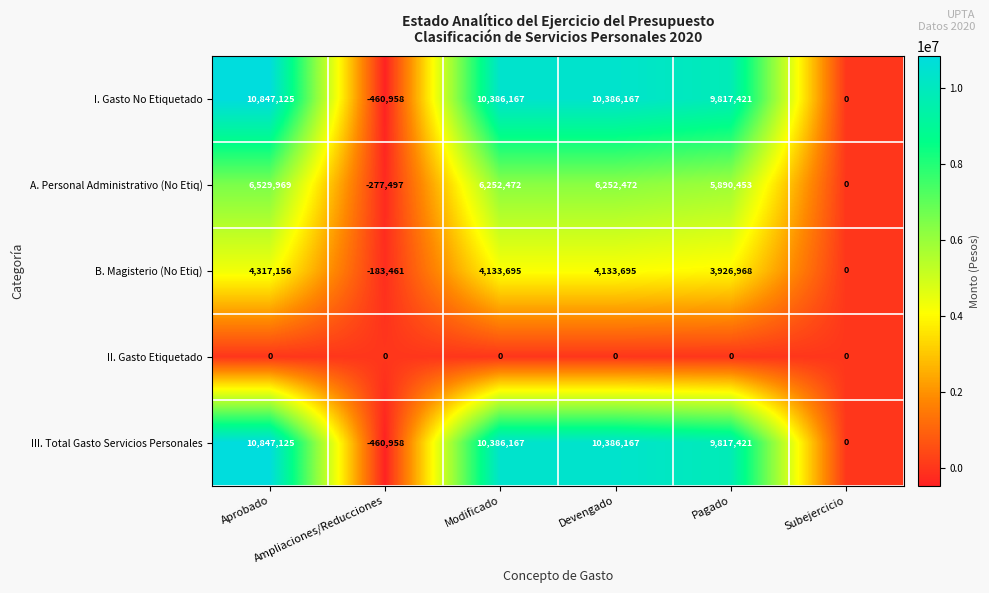

Which category has the highest value across all series?

Aprobado